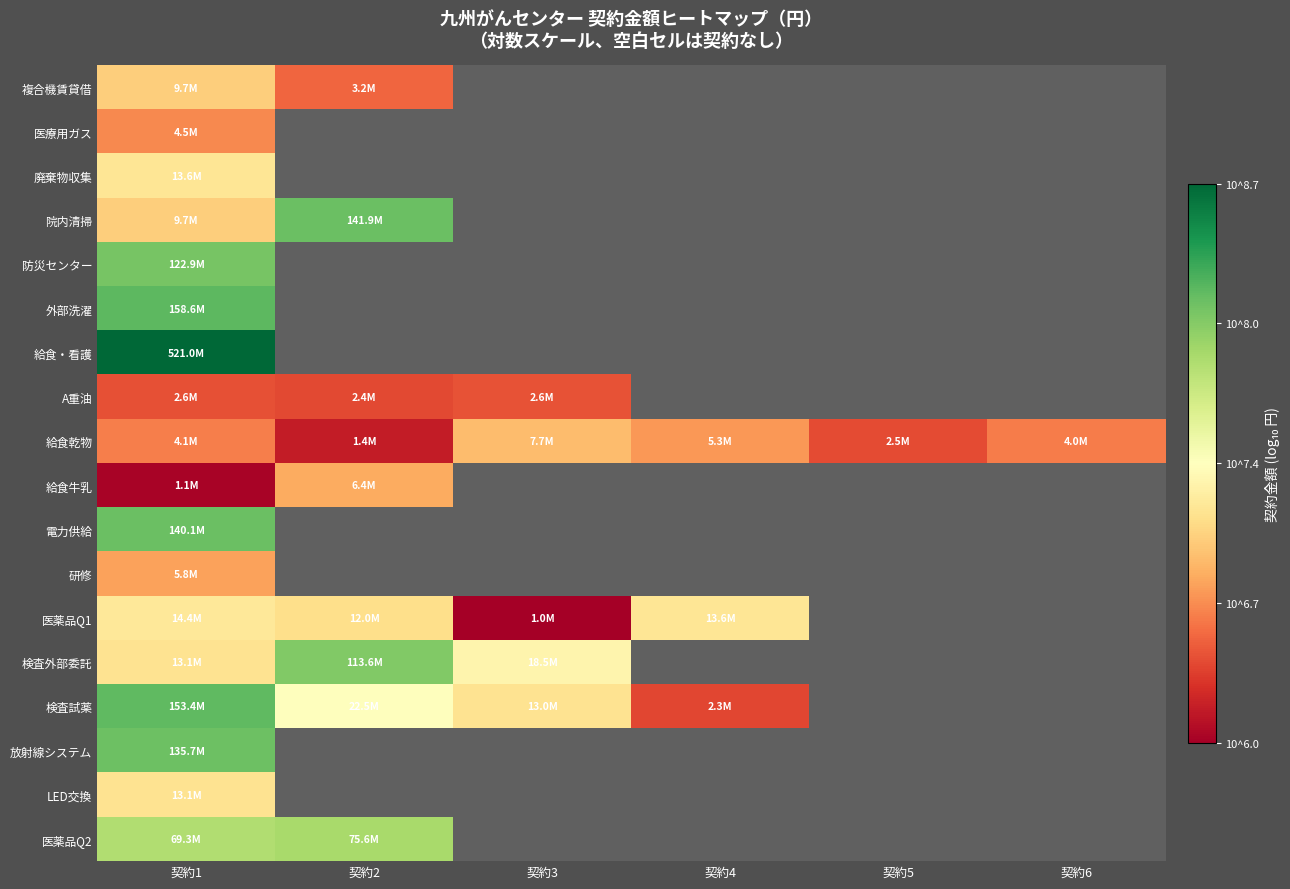

What is the minimum value shown in the chart?

6.0